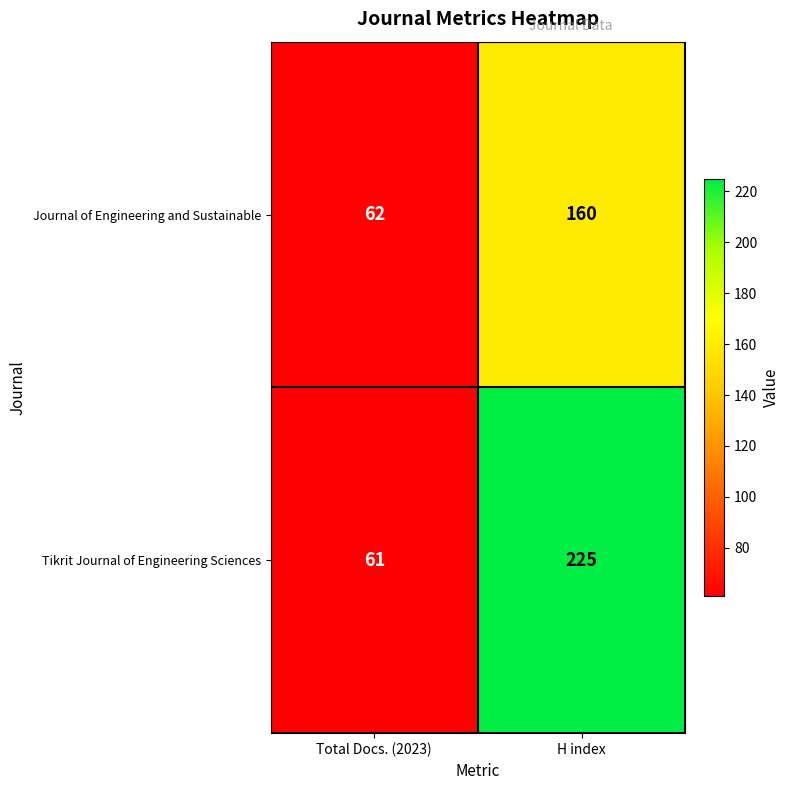

What is the sum of all Tikrit Journal of Engineering Sciences values?

286